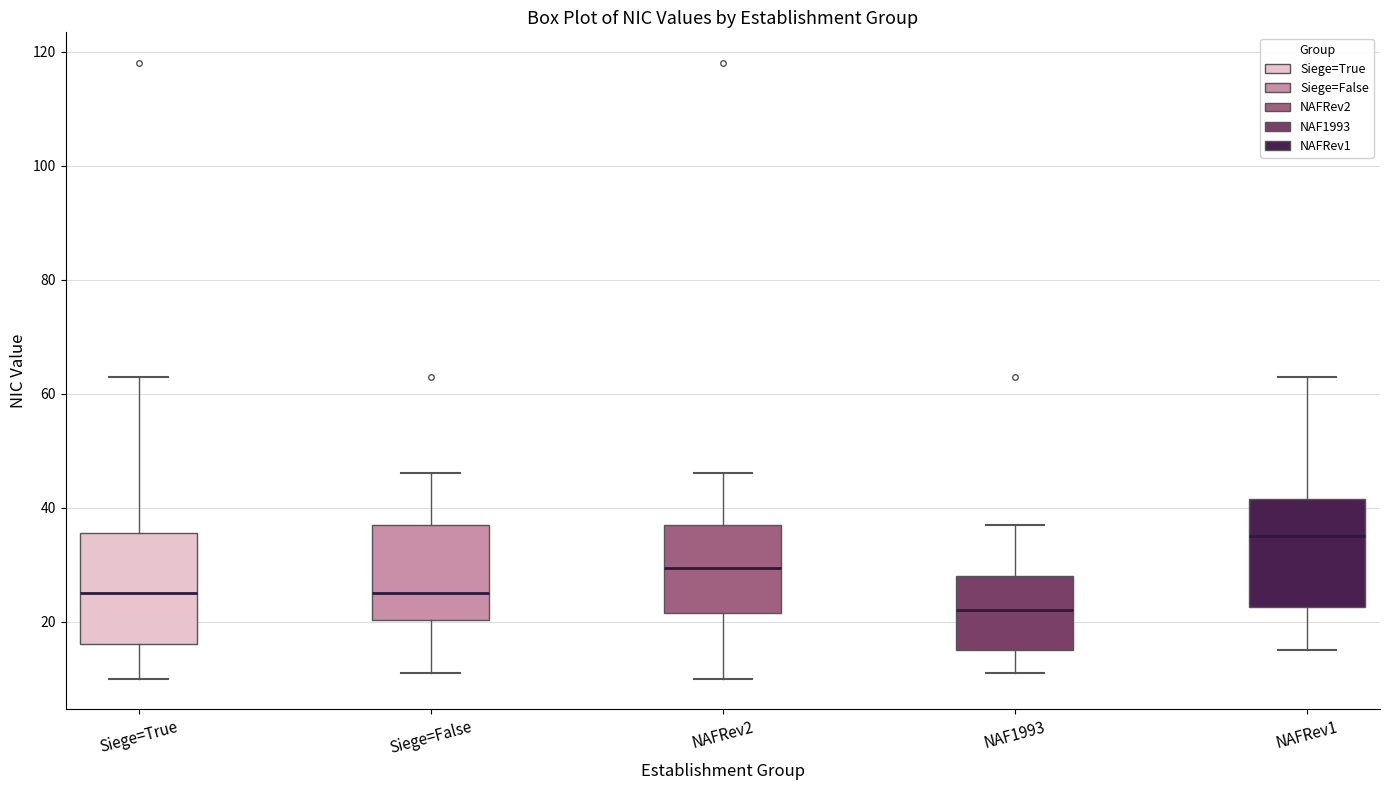

Reading left to right, read every box against the y-axis: the position of its median line, the range the box covers, and the ends of its whiskers. The values are not printed on the chart, so give them approximately, as read against the axis.

Siege=True: median 26, box 16 to 36, whiskers 10 to 64
Siege=False: median 26, box 20 to 38, whiskers 12 to 46
NAFRev2: median 30, box 22 to 38, whiskers 10 to 46
NAF1993: median 22, box 16 to 28, whiskers 12 to 38
NAFRev1: median 36, box 22 to 42, whiskers 16 to 64